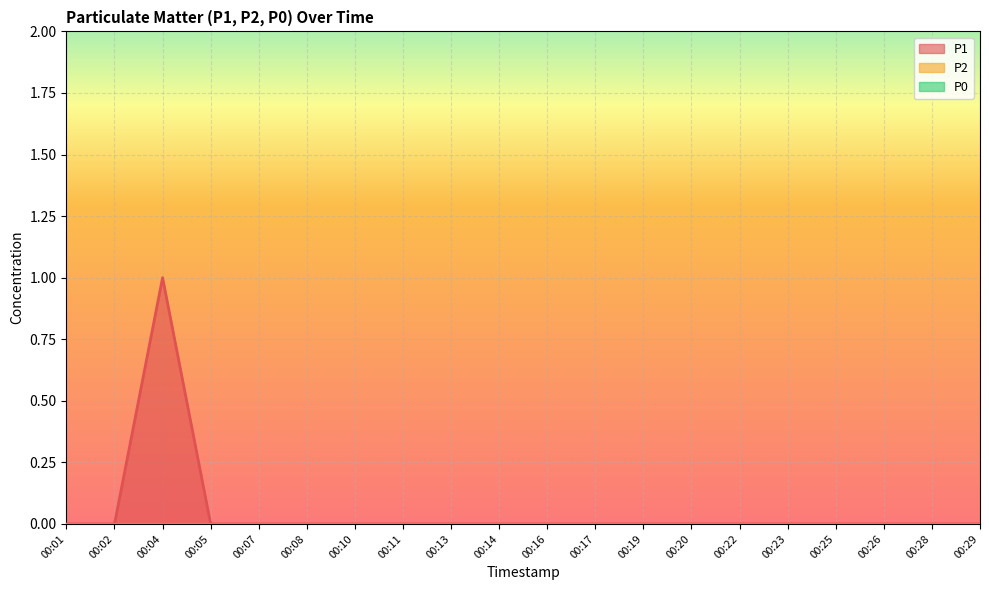

How many values in the P1 series exceed 0?

1